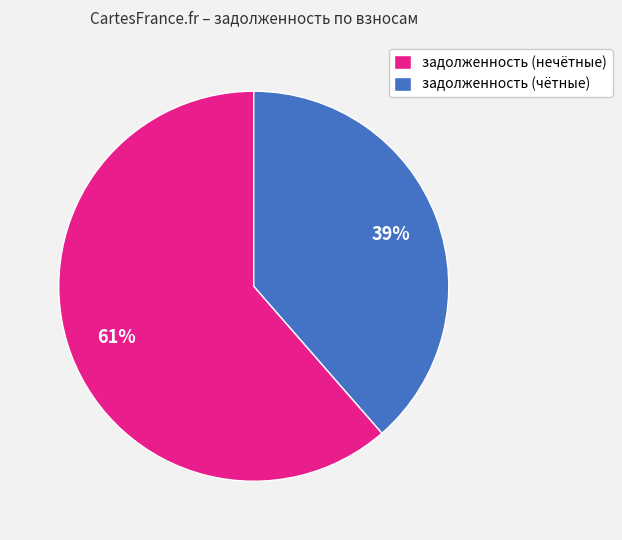

What is the ratio of the value at задолженность (чётные) to the value at задолженность (нечётные)?

0.6